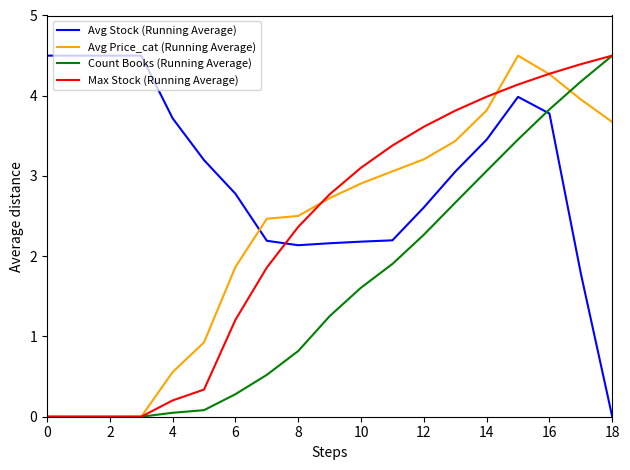

Is this an area chart (filled region under the line)?

No